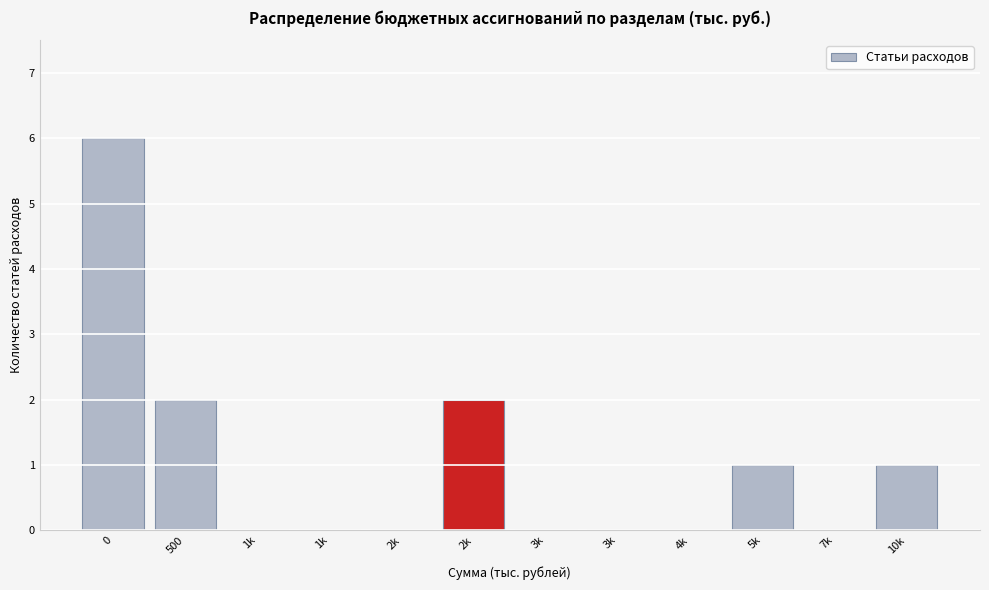

Are the bars horizontal?

No